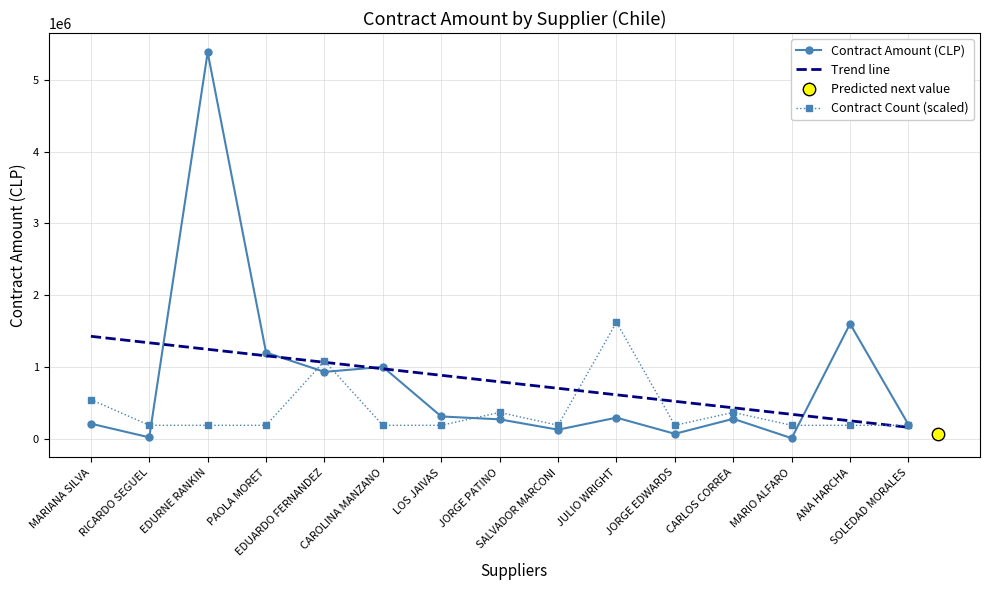

What is the change in value from PAOLA MORET to EDUARDO FERNANDEZ?

-269711.0